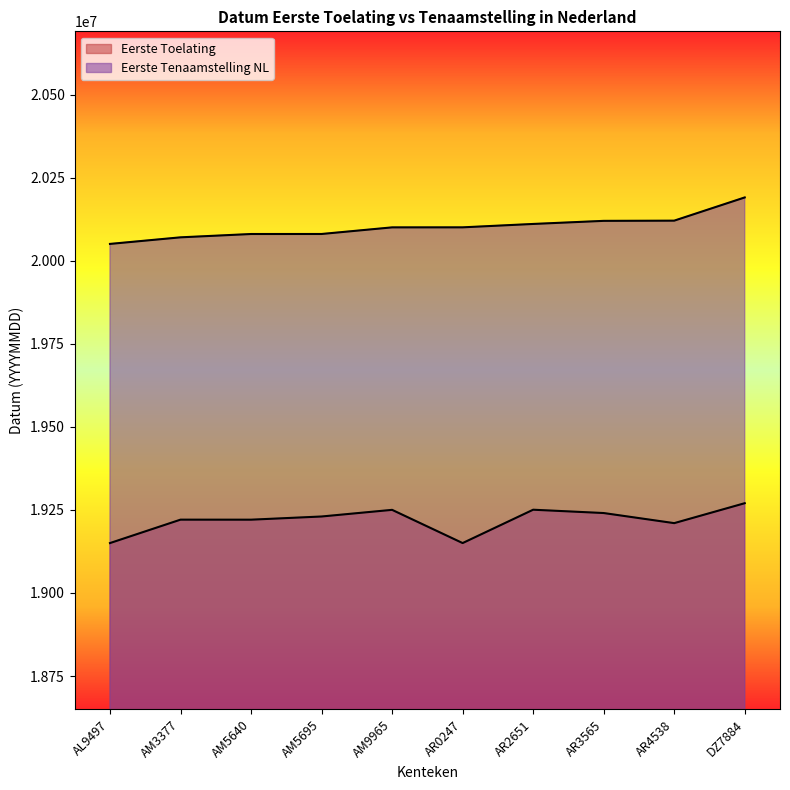

Reading left to right, what are all the values shown in this chart?

Eerste Toelating: AL9497=19150228	AM3377=19220715	AM5640=19220630	AM5695=19230228	AM9965=19250228	AR0247=19150228	AR2651=19250630	AR3565=19240630	AR4538=19210228	DZ7884=19270228
Eerste Tenaamstelling NL: AL9497=20050706	AM3377=20070523	AM5640=20080528	AM5695=20080603	AM9965=20100511	AR0247=20100616	AR2651=20110803	AR3565=20120116	AR4538=20120716	DZ7884=20190603